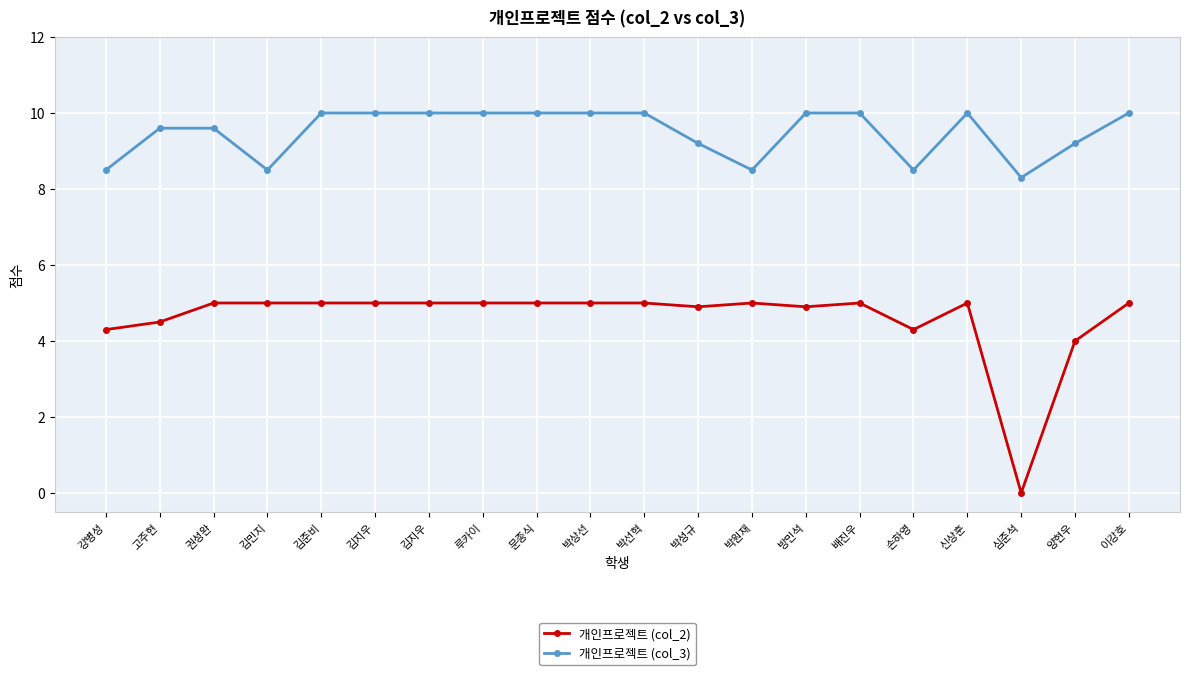

List the series in order of their peak value, lowest first.

개인프로젝트 (col_2), 개인프로젝트 (col_3)